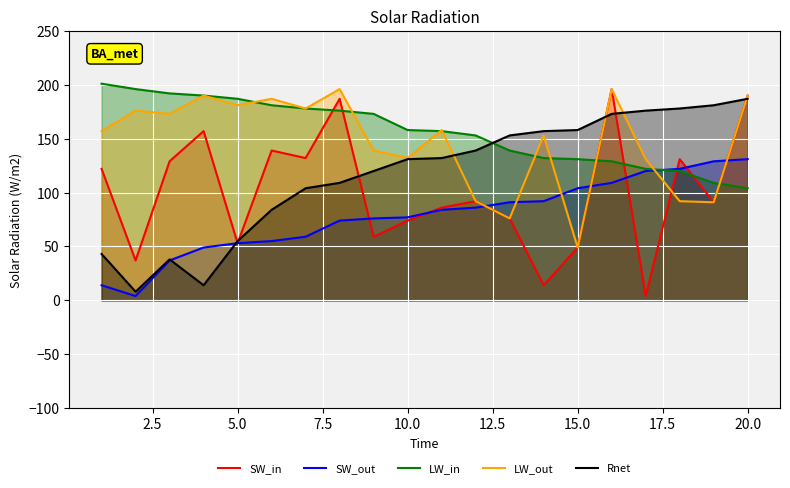

True or false: SW_out has more than 2 interior local peaks.

False